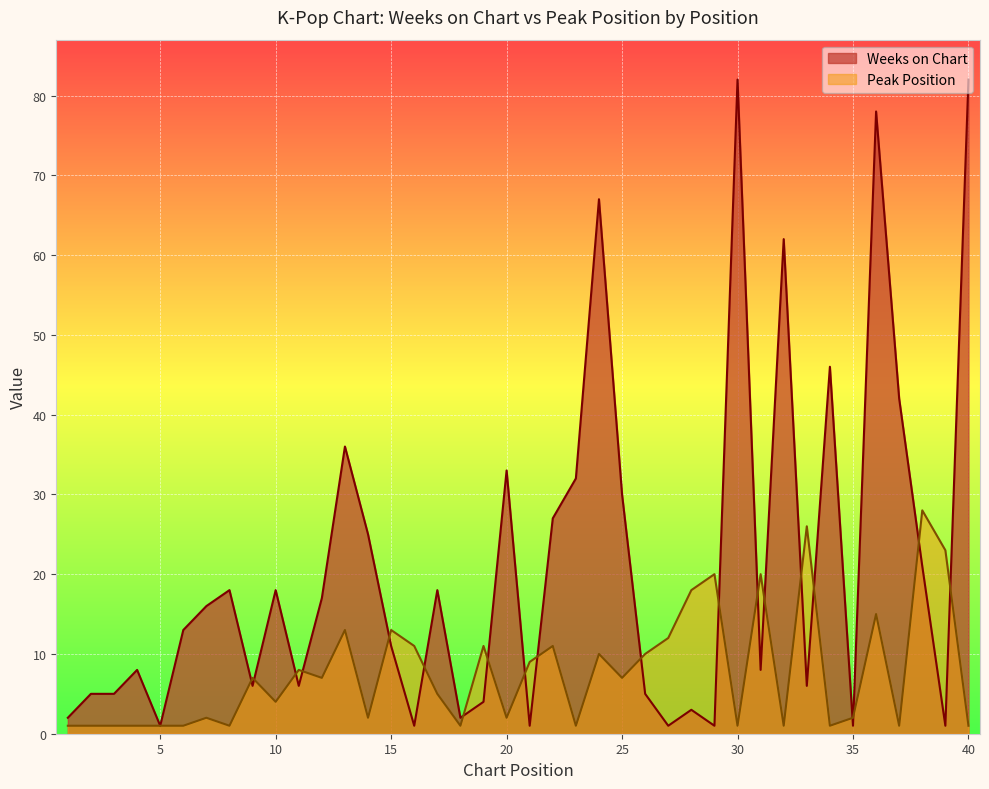

Is it true that Peak Position equals 2 at 10?

False